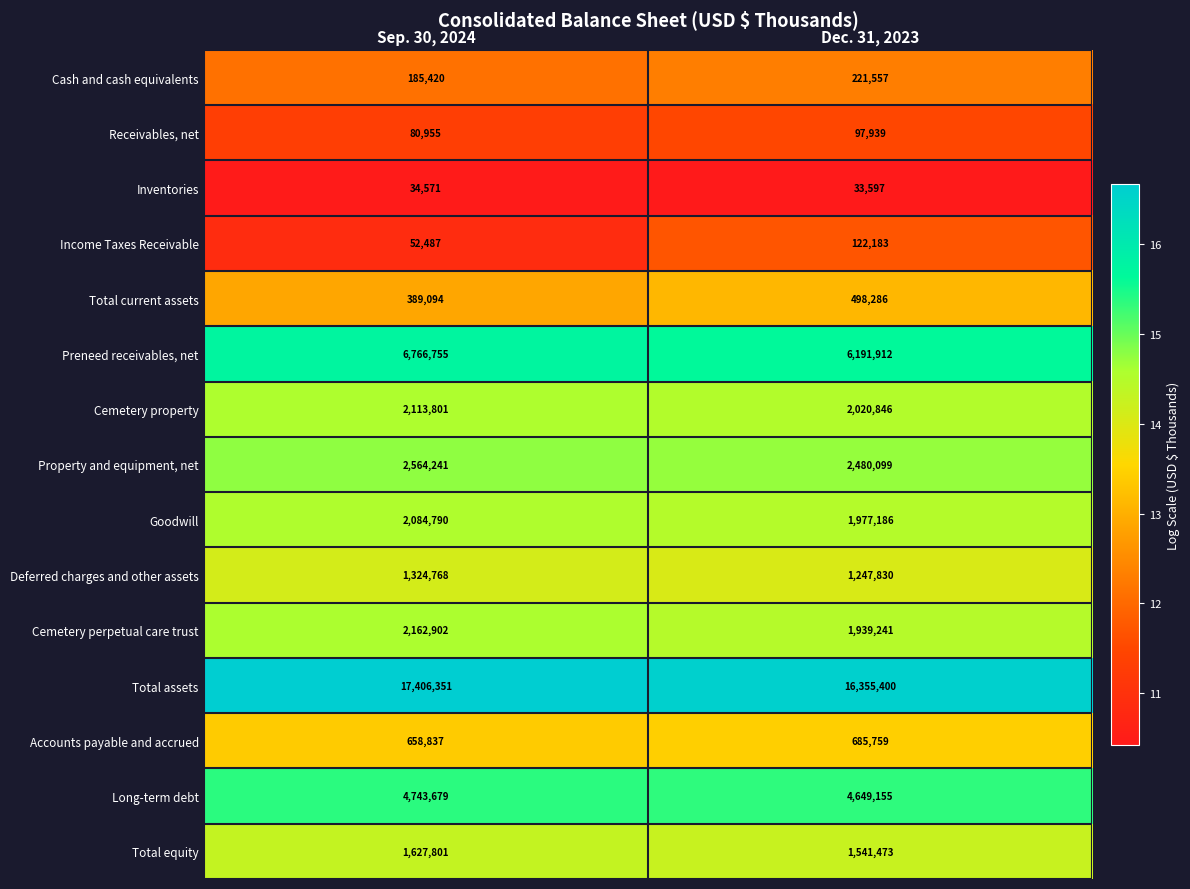

Which series has the largest total across all categories?

Total assets